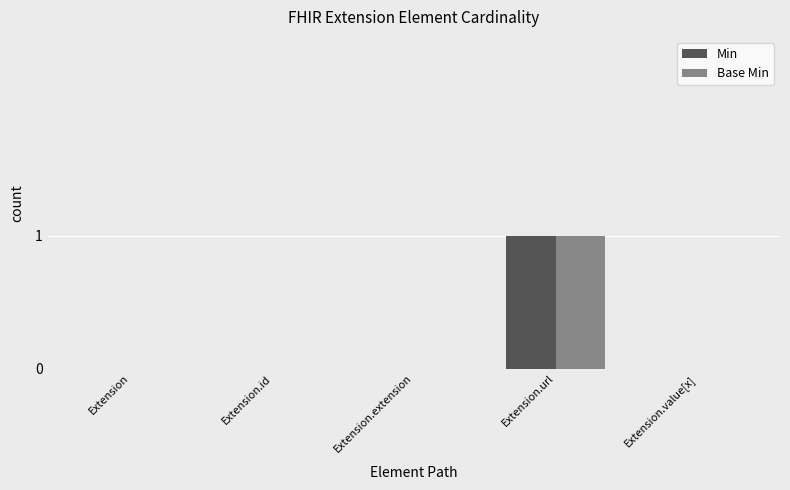

Which category has the highest value in the Min series?

Extension.url